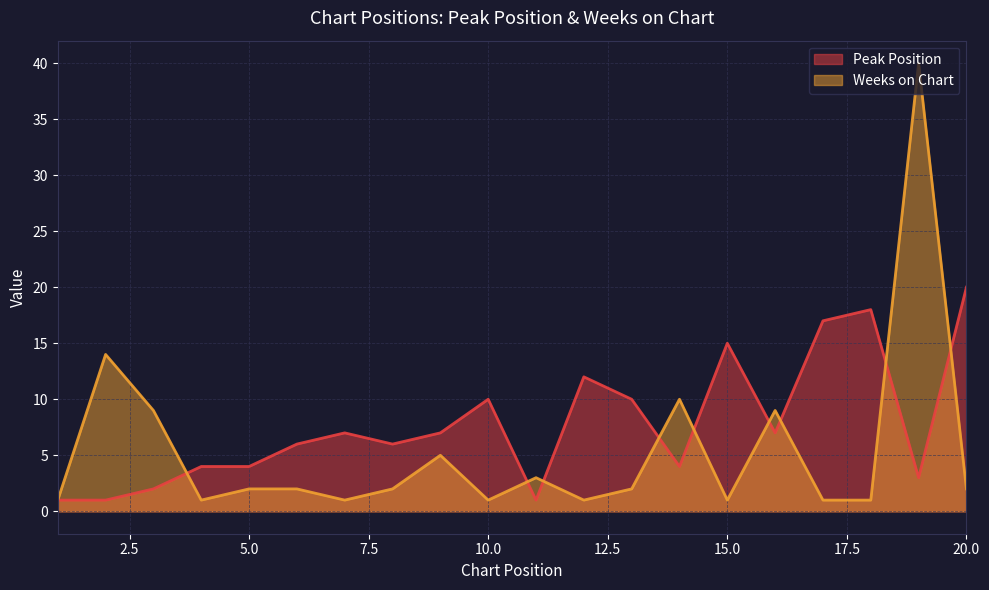

At which category does Weeks on Chart reach its first local valley?

4